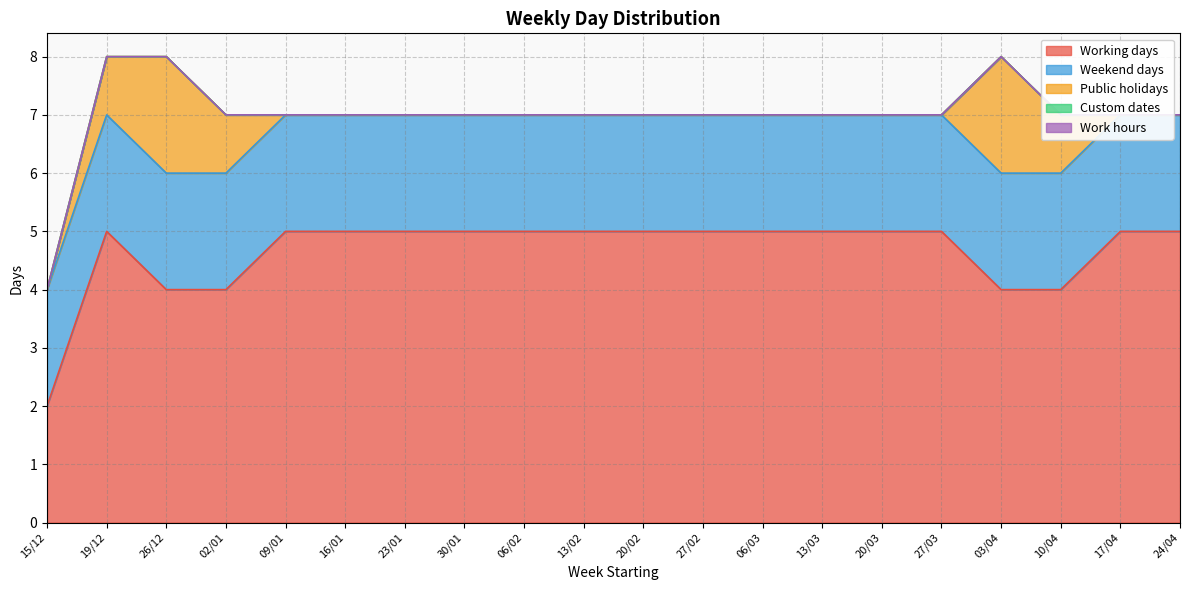

What is the label of the 17th point from the left?

03/04